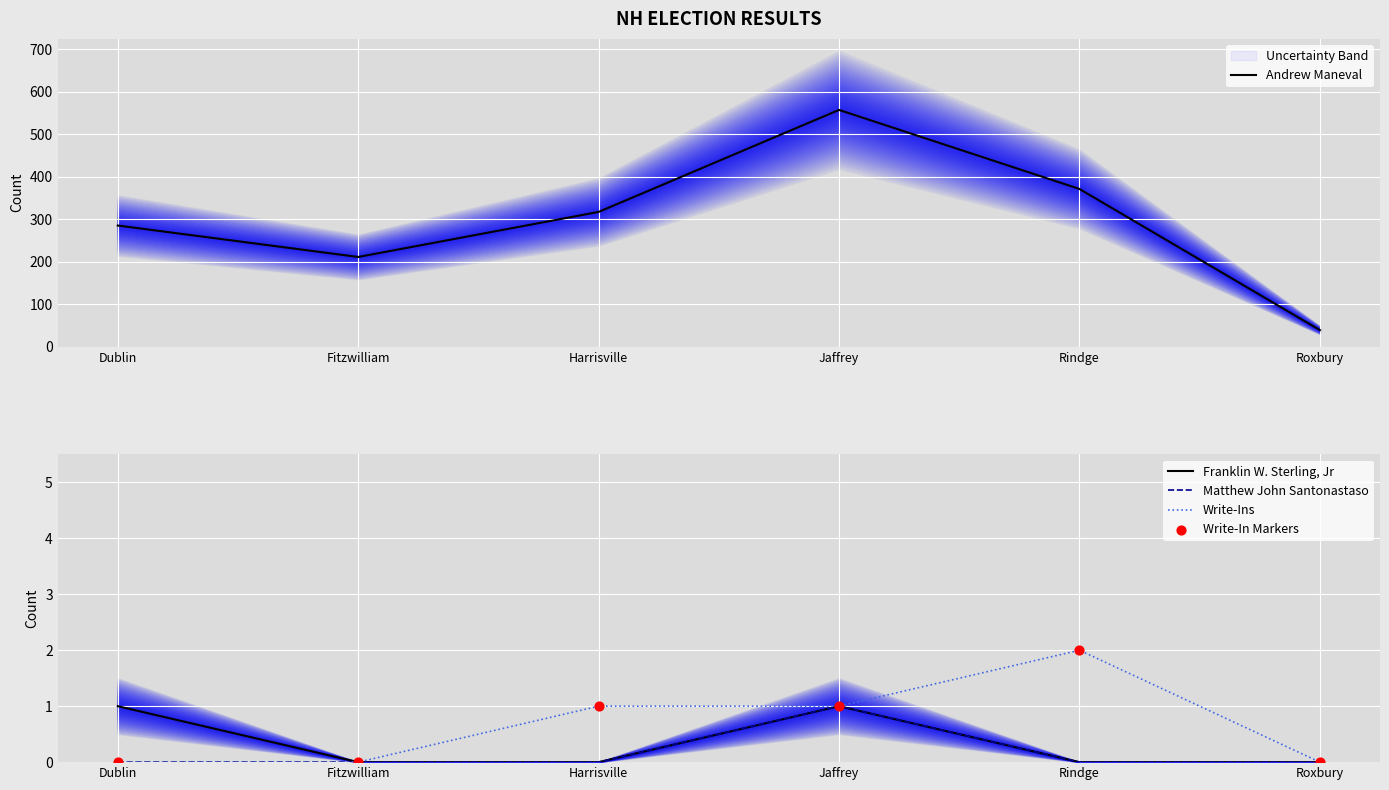

At how many categories does at least one series exceed 235?

4